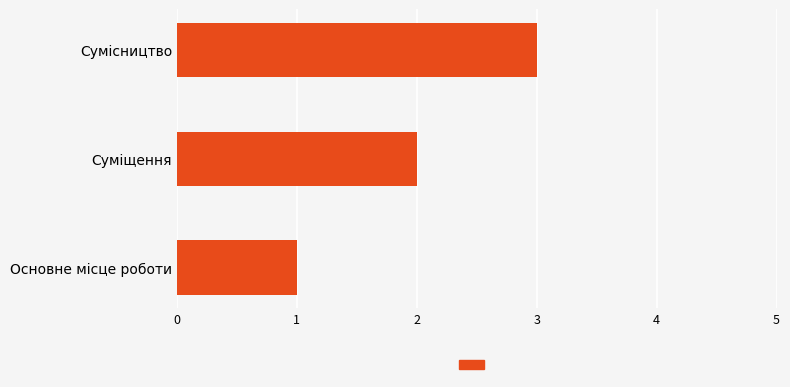

What is the sum of all values?

6